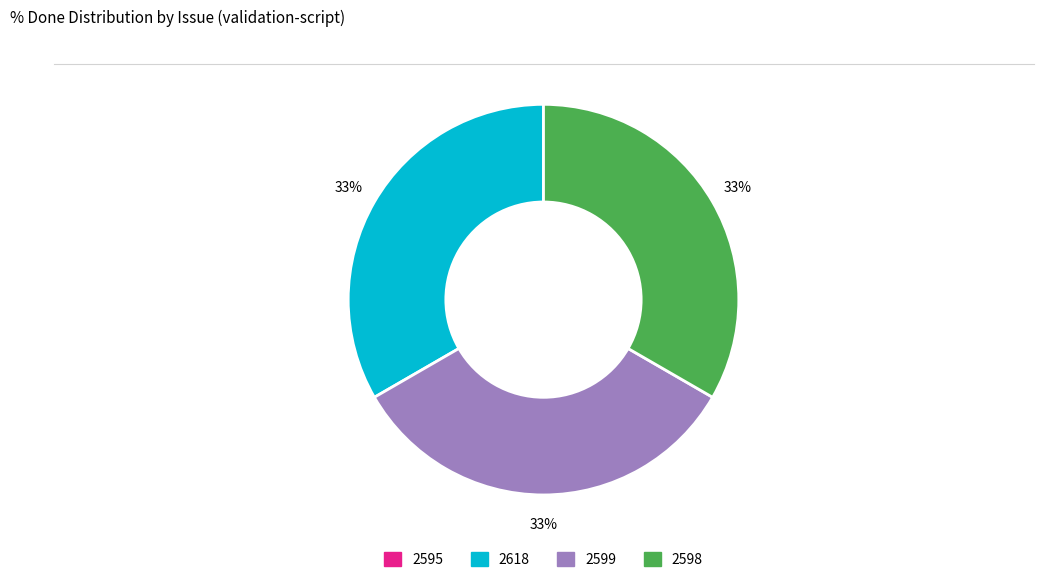

Is there a majority slice in this chart?

No